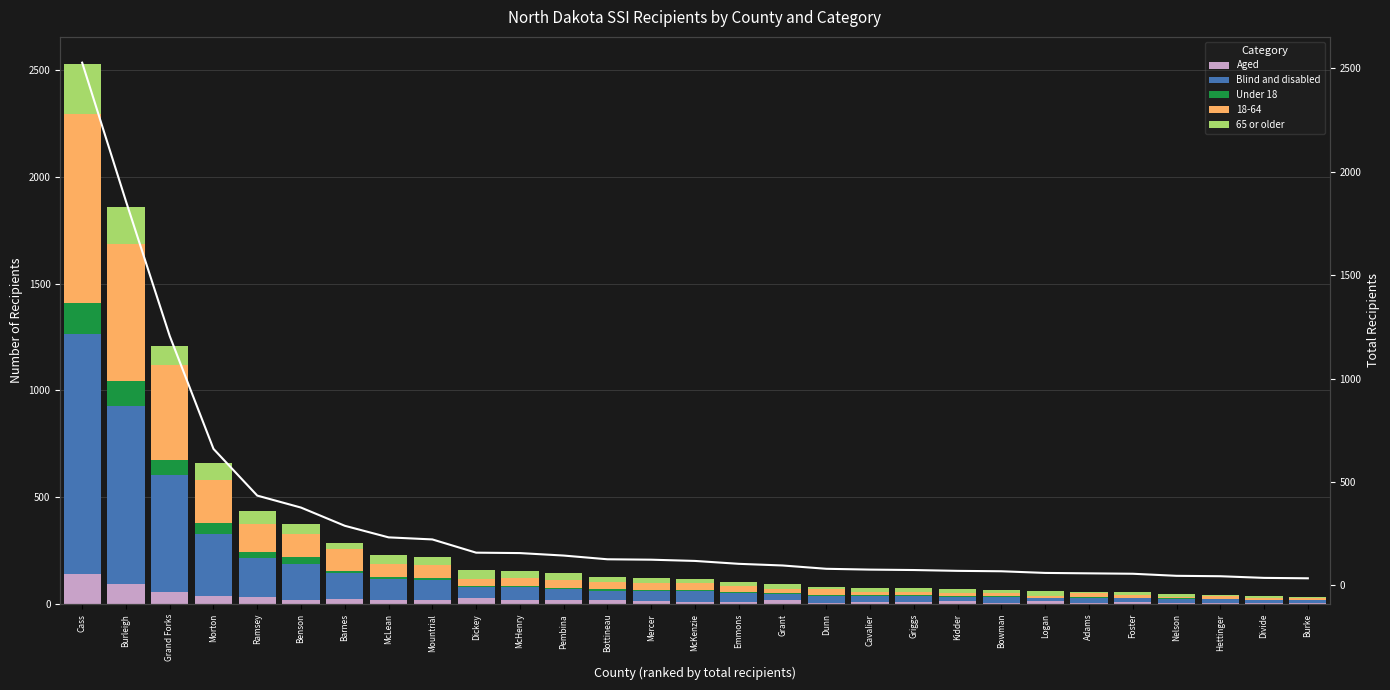

What is the spread (max minus min) of values at Bowman?

66